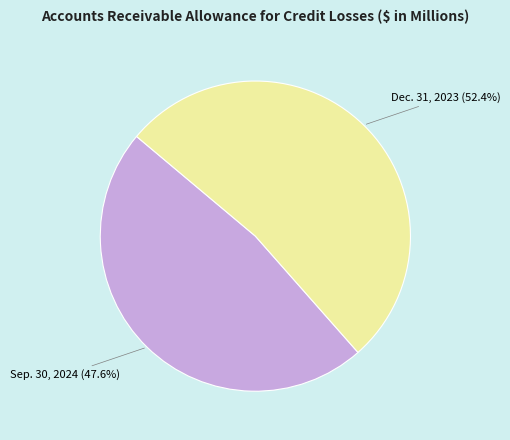

Combined, what portion of the pie is Sep. 30, 2024 and Dec. 31, 2023?

100.0%